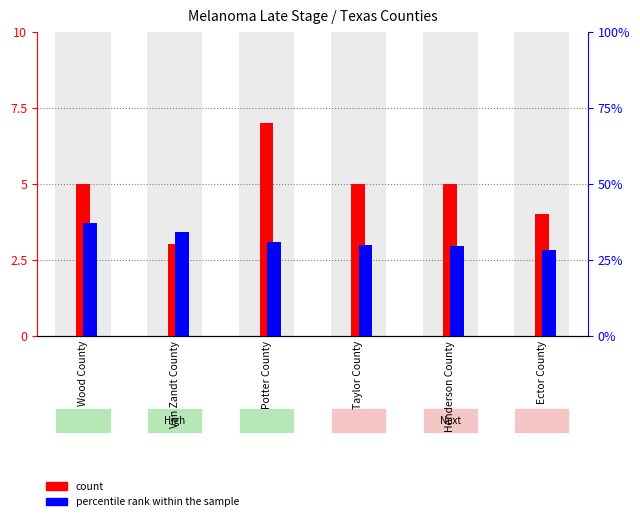

At which label is count closest to 5?

Wood County